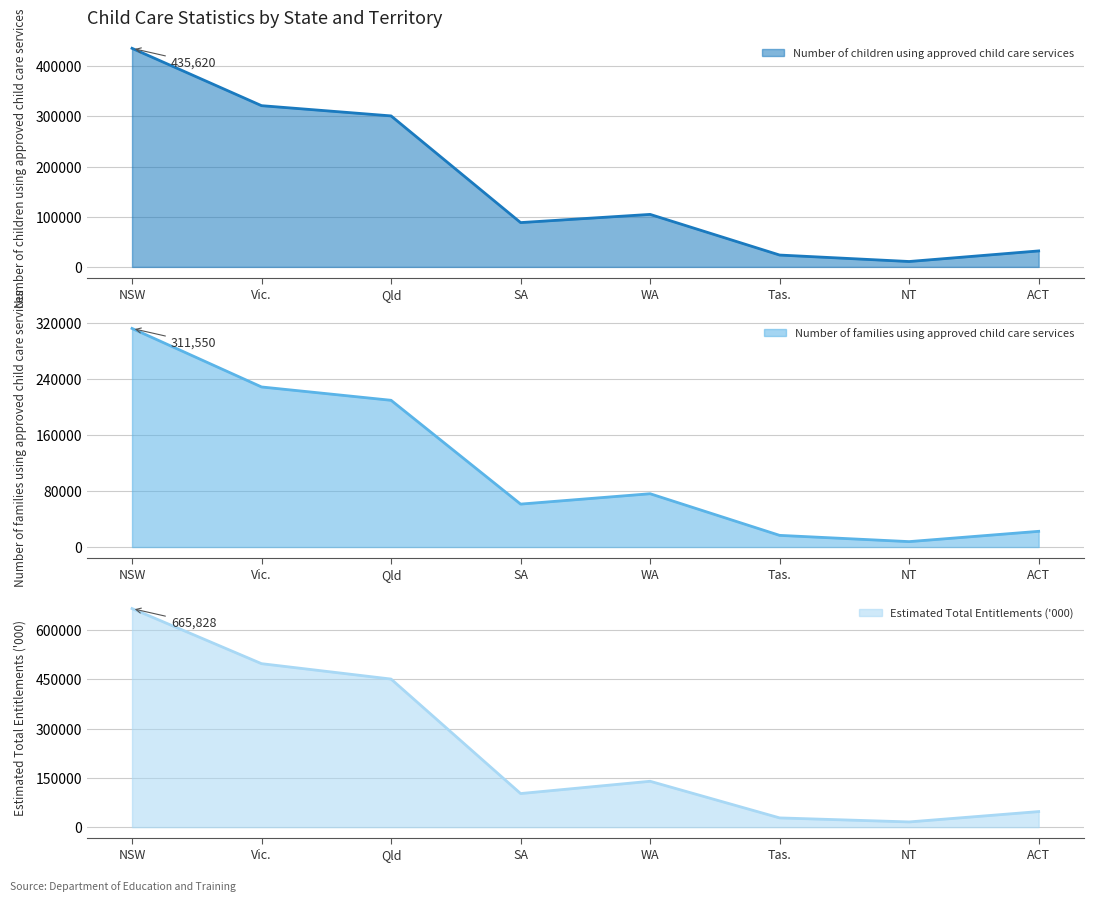

How many categories are shown in the chart?

8